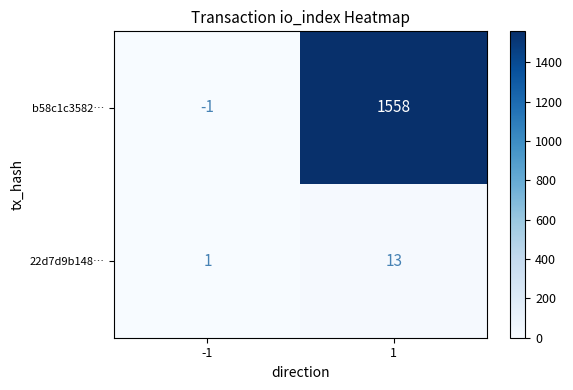

Count the number of categories in the chart.

2